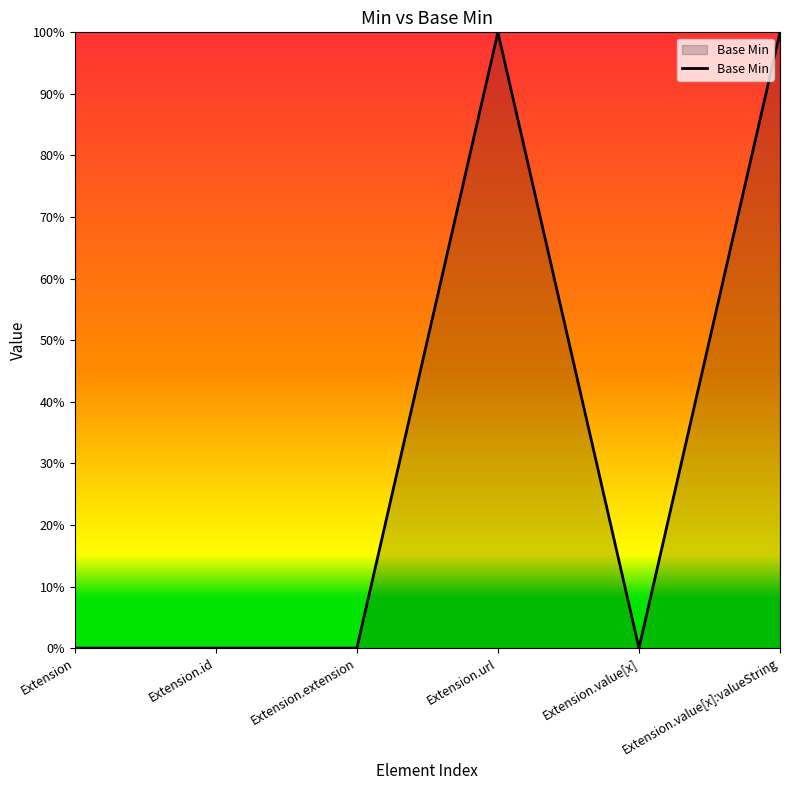

Where is the data nearest to the value 0?

Extension